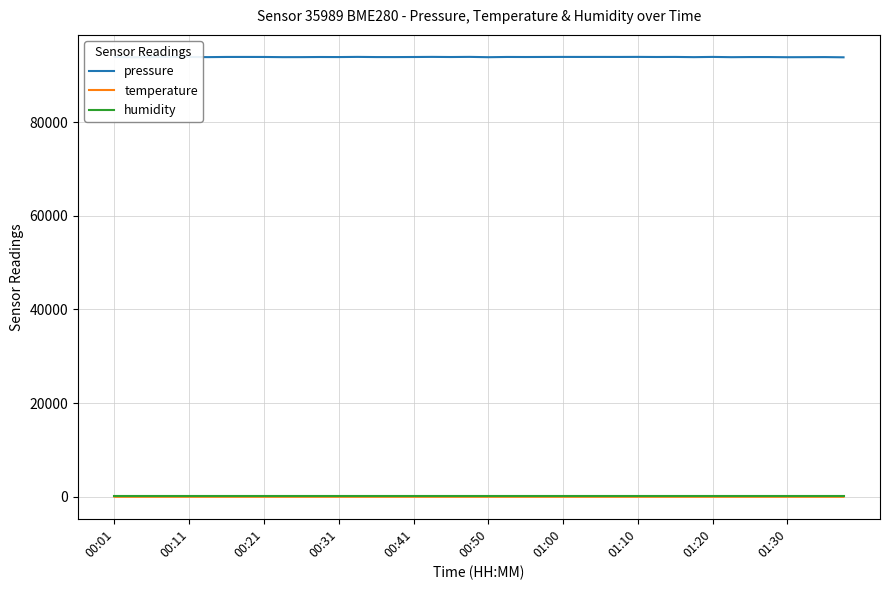

What are all the series names shown in the legend?

pressure, temperature, humidity